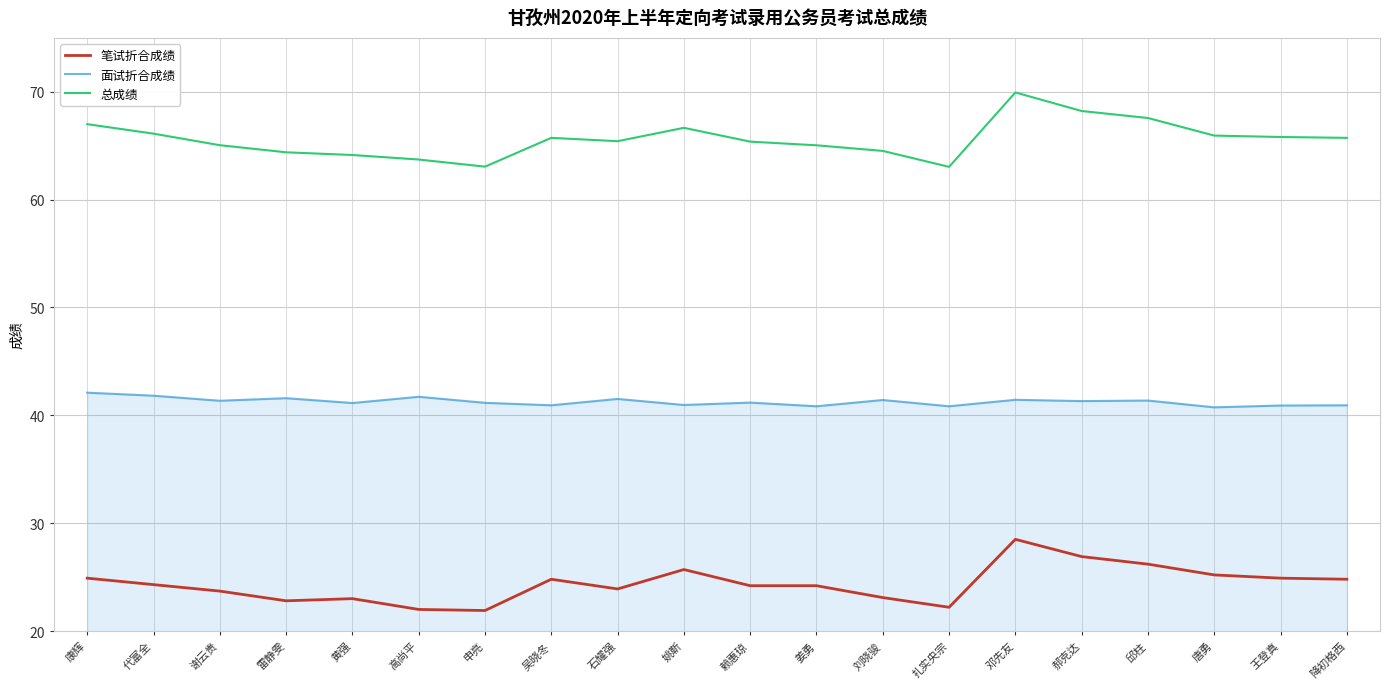

True or false: 面试折合成绩 has a value of 16.2 at 邱柱.

False